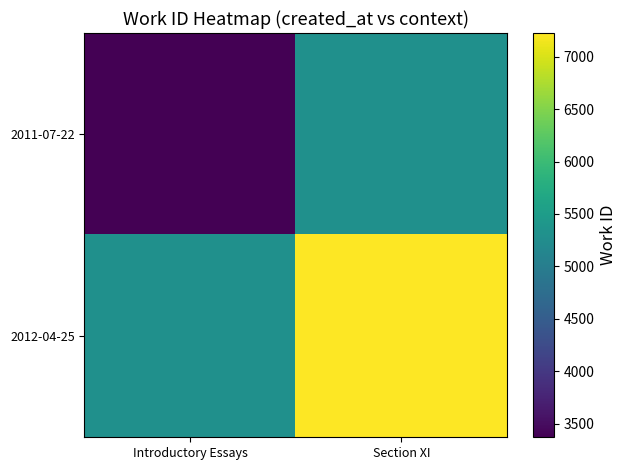

How many data points does each series have?

2